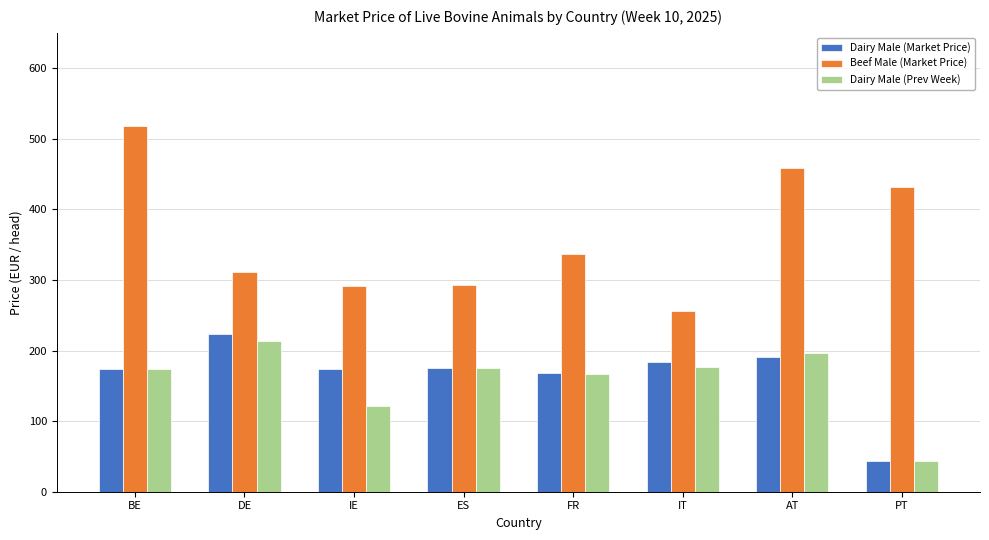

What are all the series names shown in the legend?

Dairy Male (Market Price), Beef Male (Market Price), Dairy Male (Prev Week)